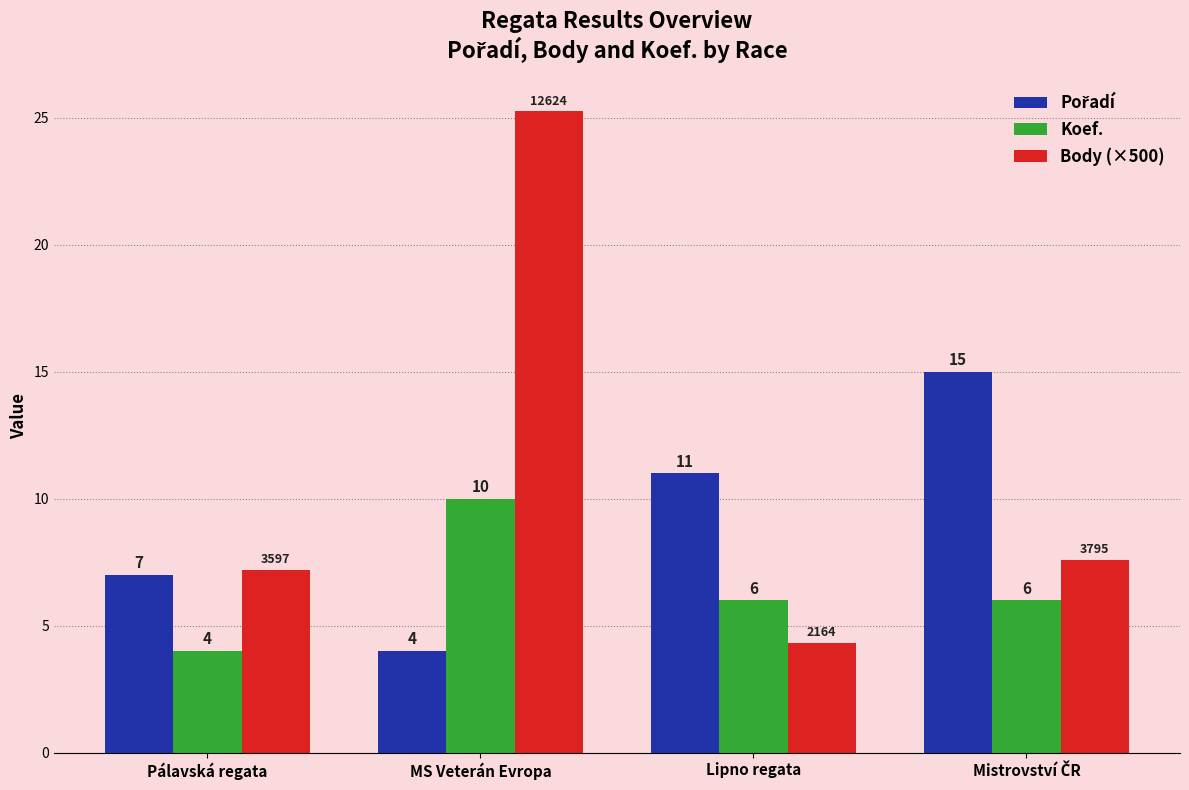

Which series has the largest range (max minus min)?

Body (×500)